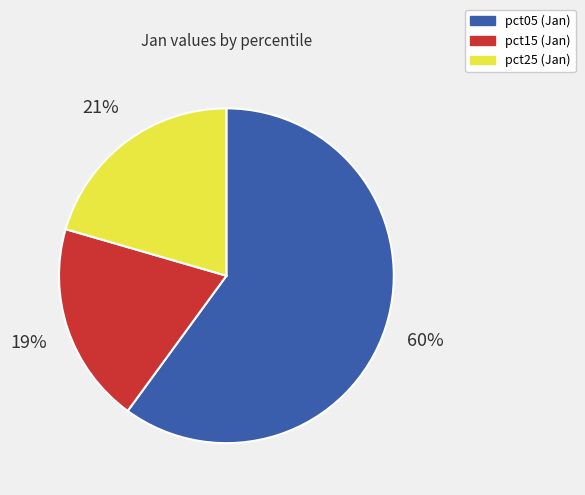

Is there any slice that represents more than half of the pie?

Yes